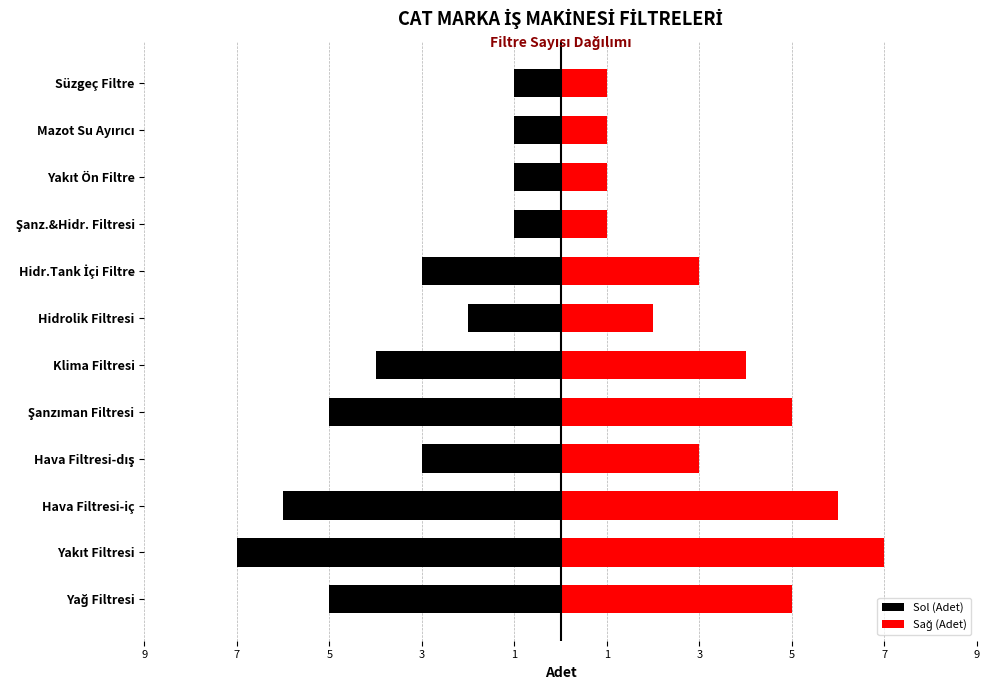

What is the minimum value for Sağ (Adet)?

1